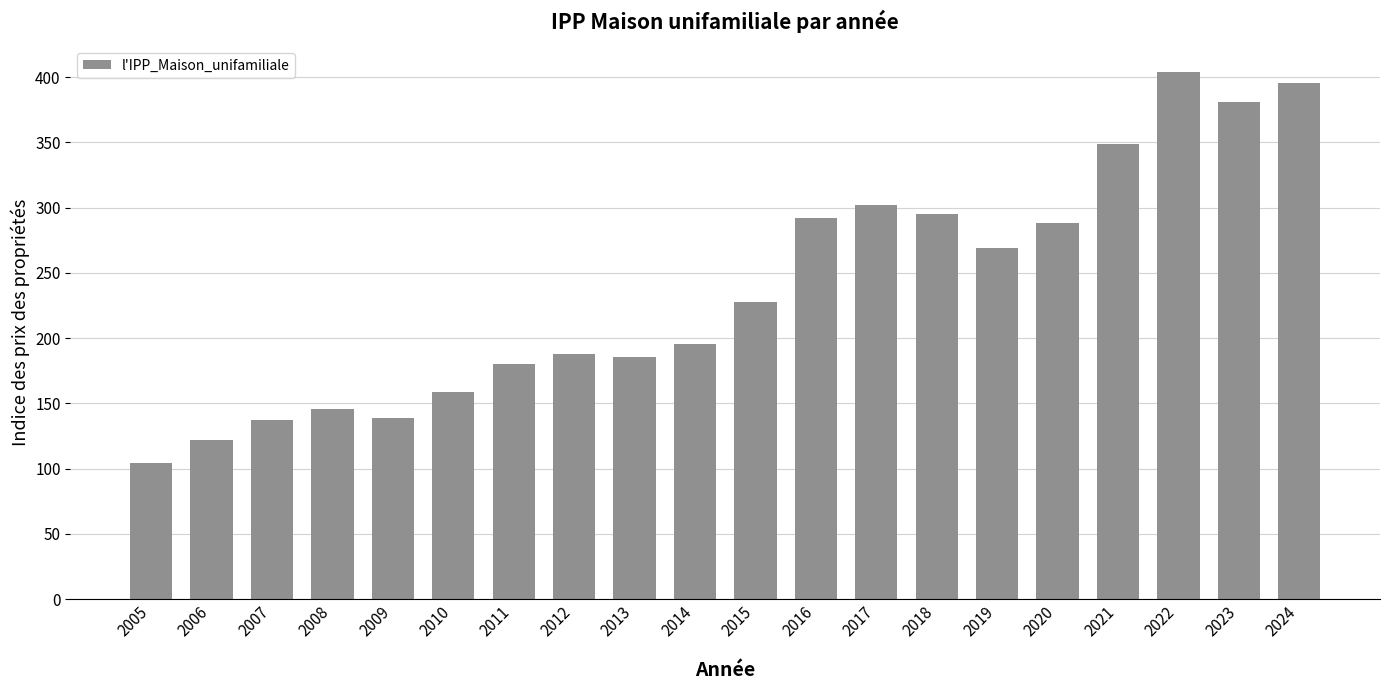

What is the greatest value displayed?

403.6